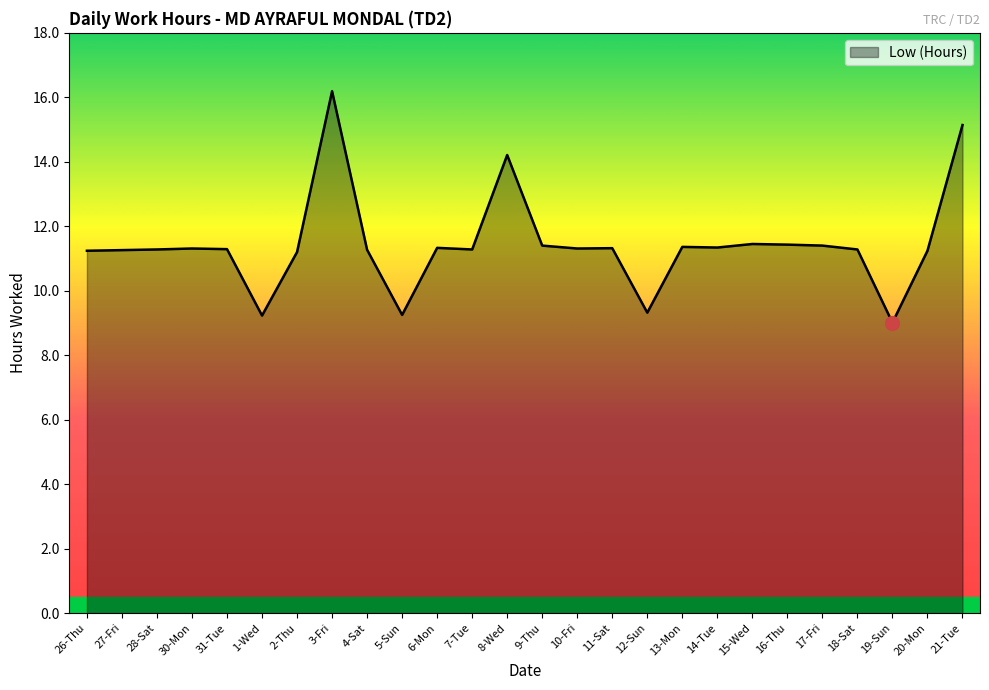

At which label does the data first exceed 11?

26-Thu